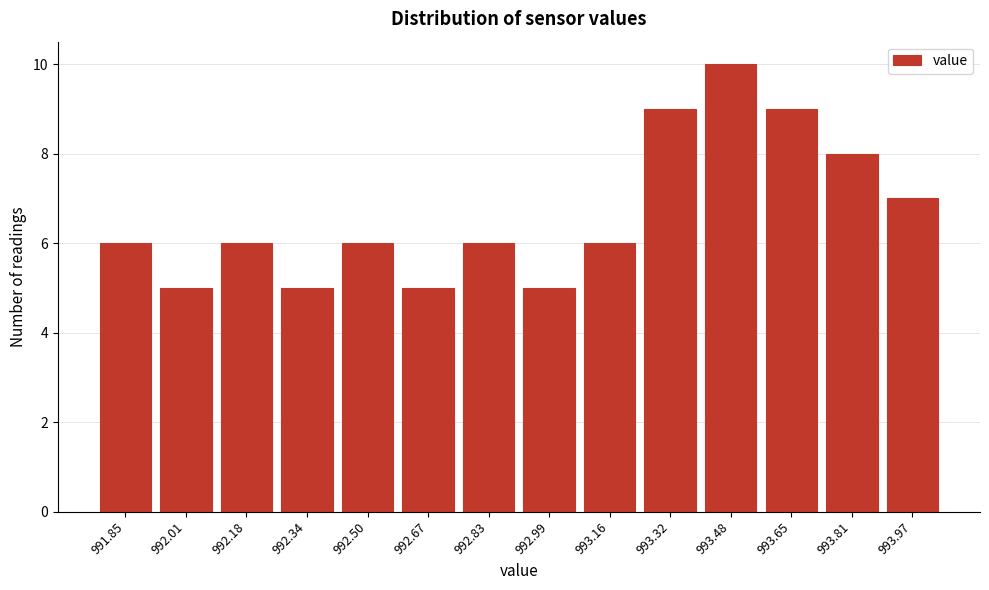

Reading left to right, list all the values displayed in this chart.

6	5	6	5	6	5	6	5	6	9	10	9	8	7